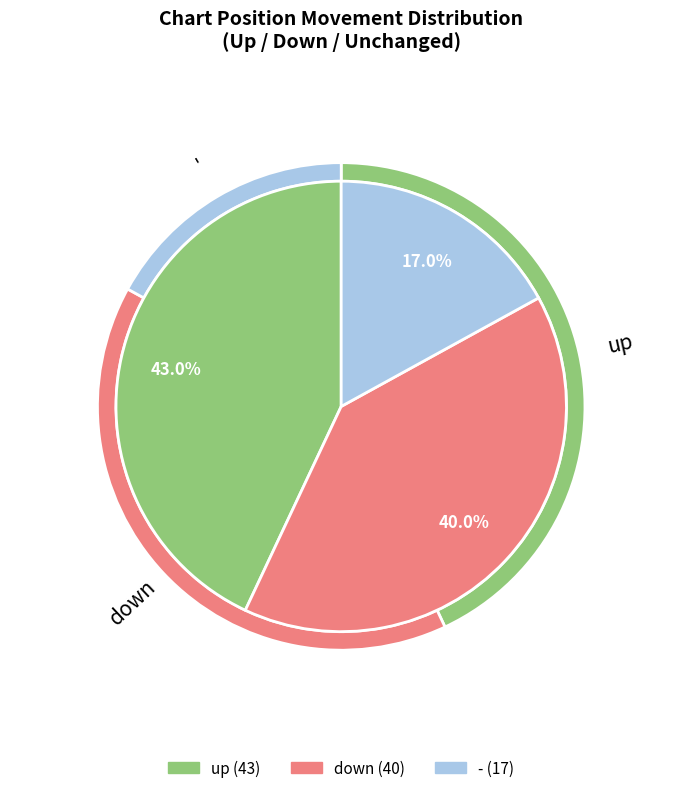

Is there any slice that represents more than half of the pie?

No